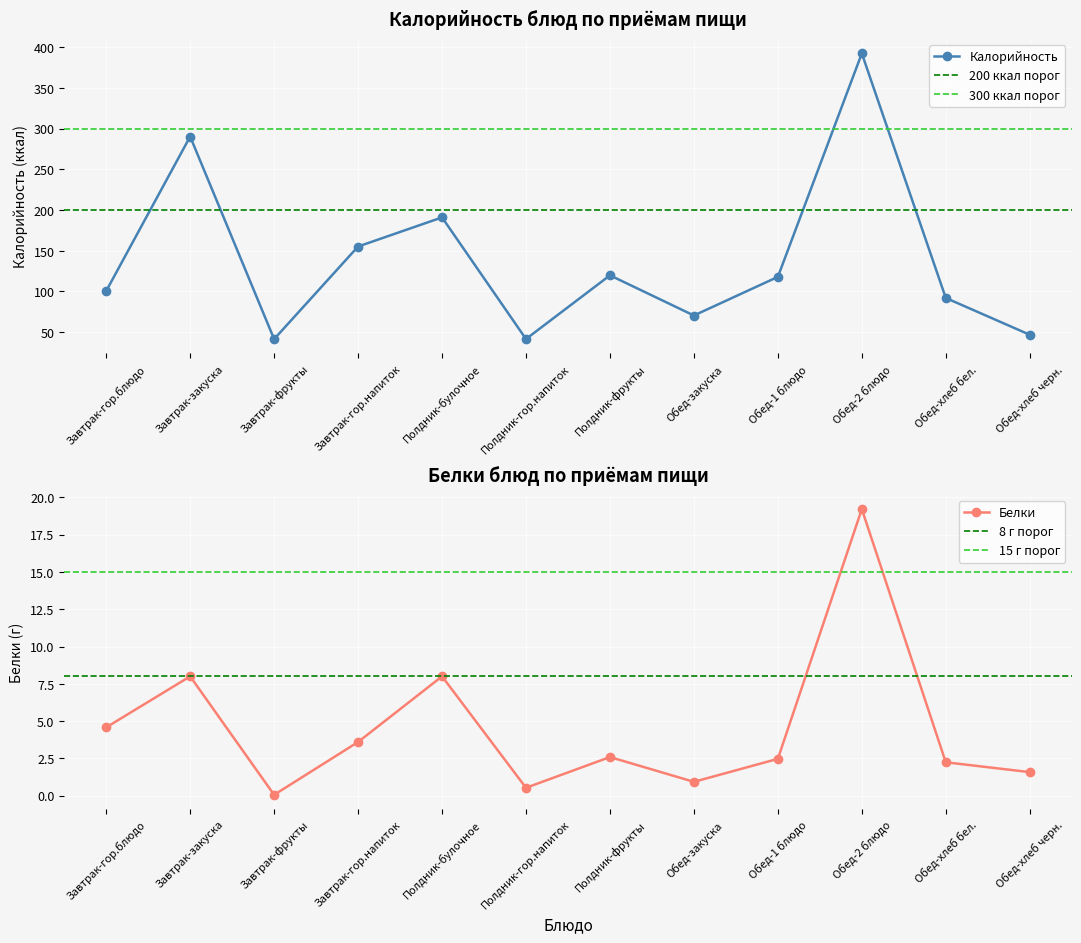

Does the chart display data point markers on the line(s)?

Yes